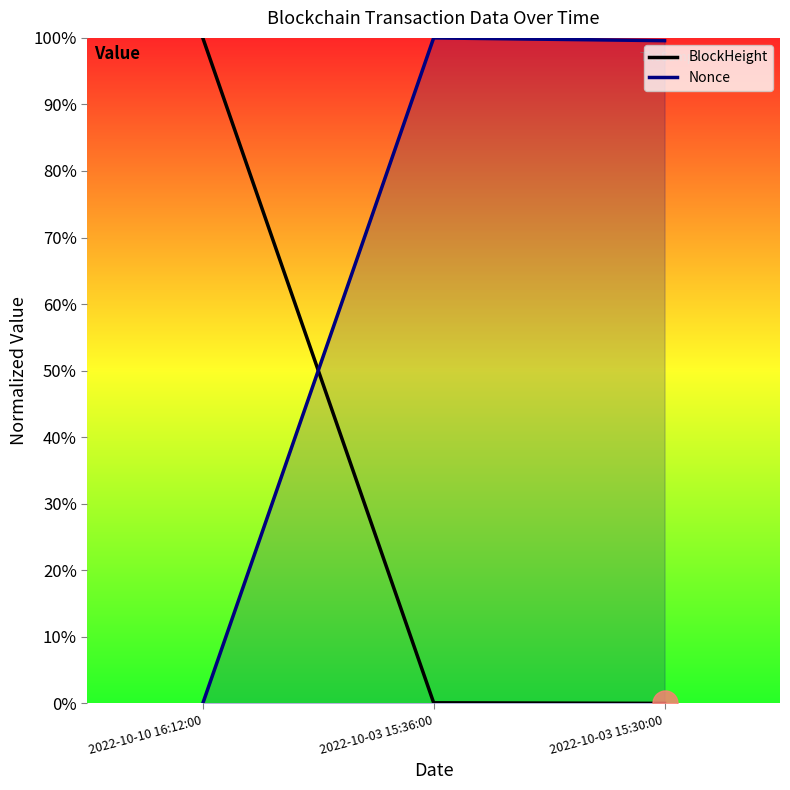

Rank the categories by Nonce value from highest to lowest.

2022-10-03 15:36:00, 2022-10-03 15:30:00, 2022-10-10 16:12:00